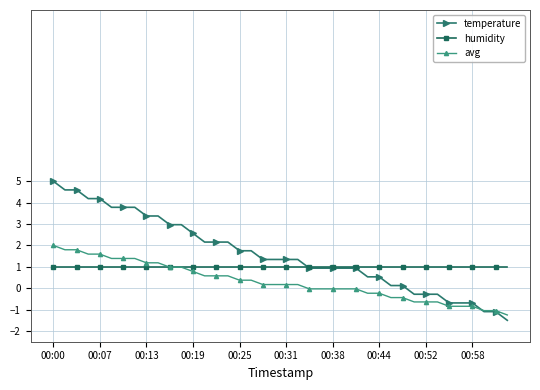

True or false: humidity and temperature intersect in this chart.

True